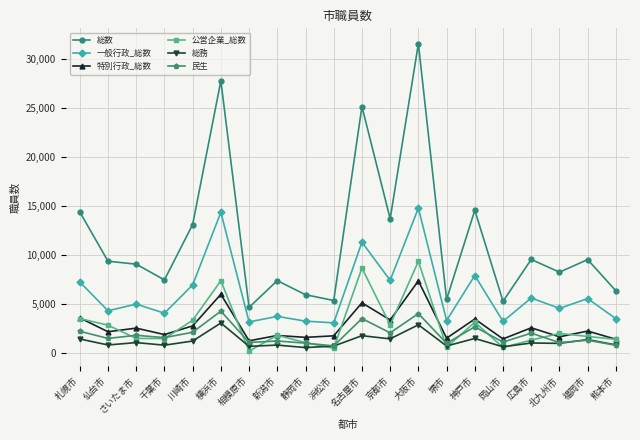

What is the sum of the 一般行政_総数 values at 新潟市 and 仙台市?

8098